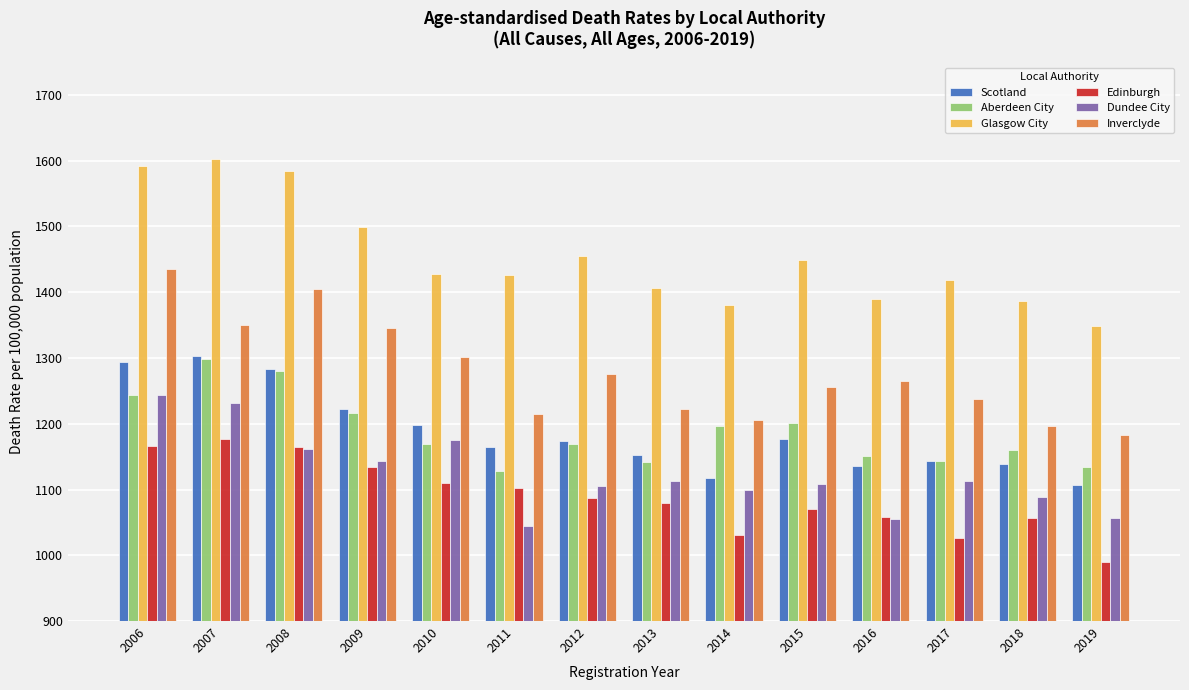

What is the difference between the highest and lowest values at 2017?

392.4